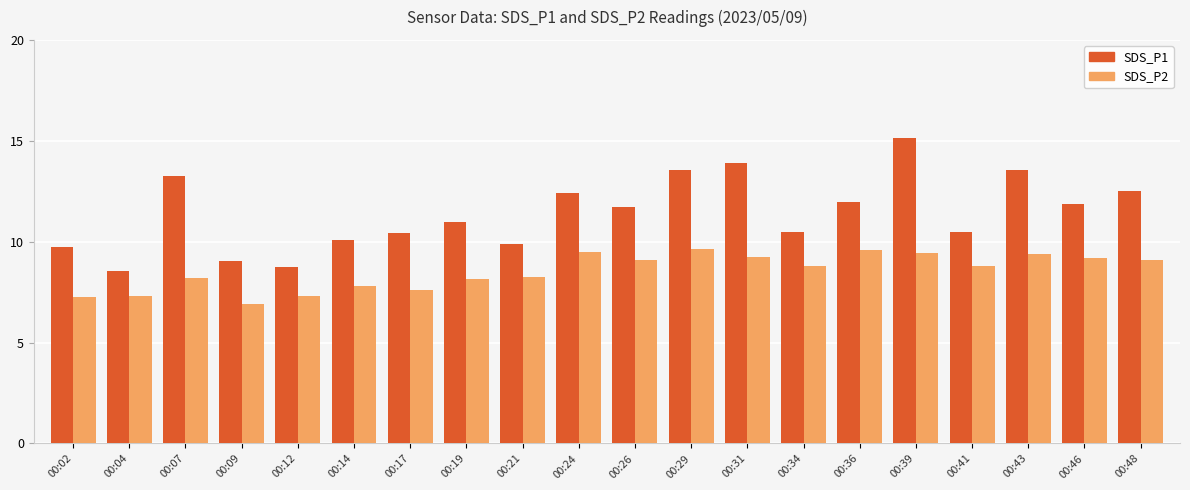

Count the number of data series in this chart.

2